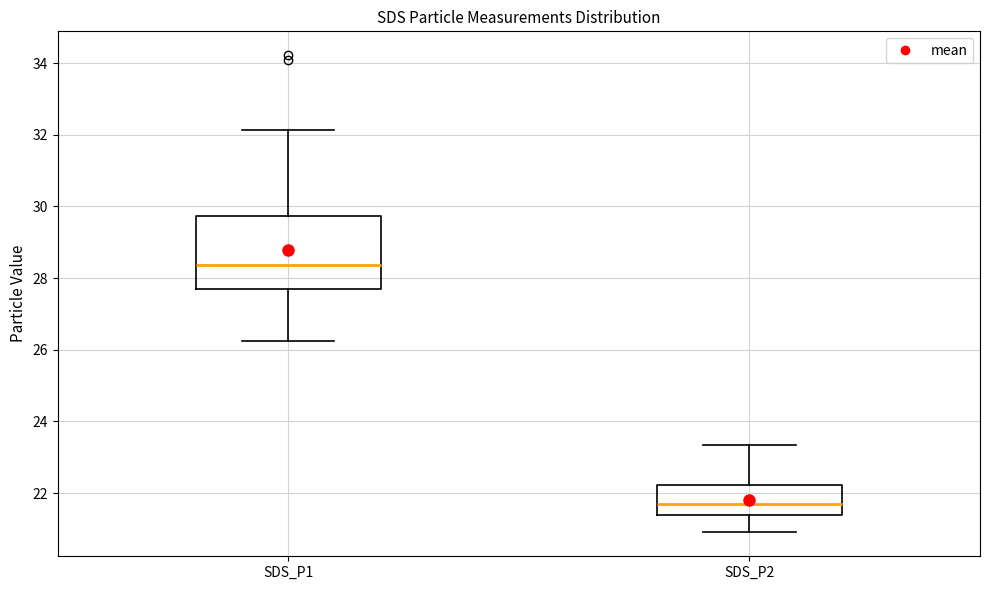

Reading left to right, read every box against the y-axis: the position of its median line, the range the box covers, and the ends of its whiskers. The values are not printed on the chart, so give them approximately, as read against the axis.

SDS_P1: median 28.4, box 27.6 to 29.8, whiskers 26.2 to 32.2
SDS_P2: median 21.6, box 21.4 to 22.2, whiskers 21.0 to 23.4